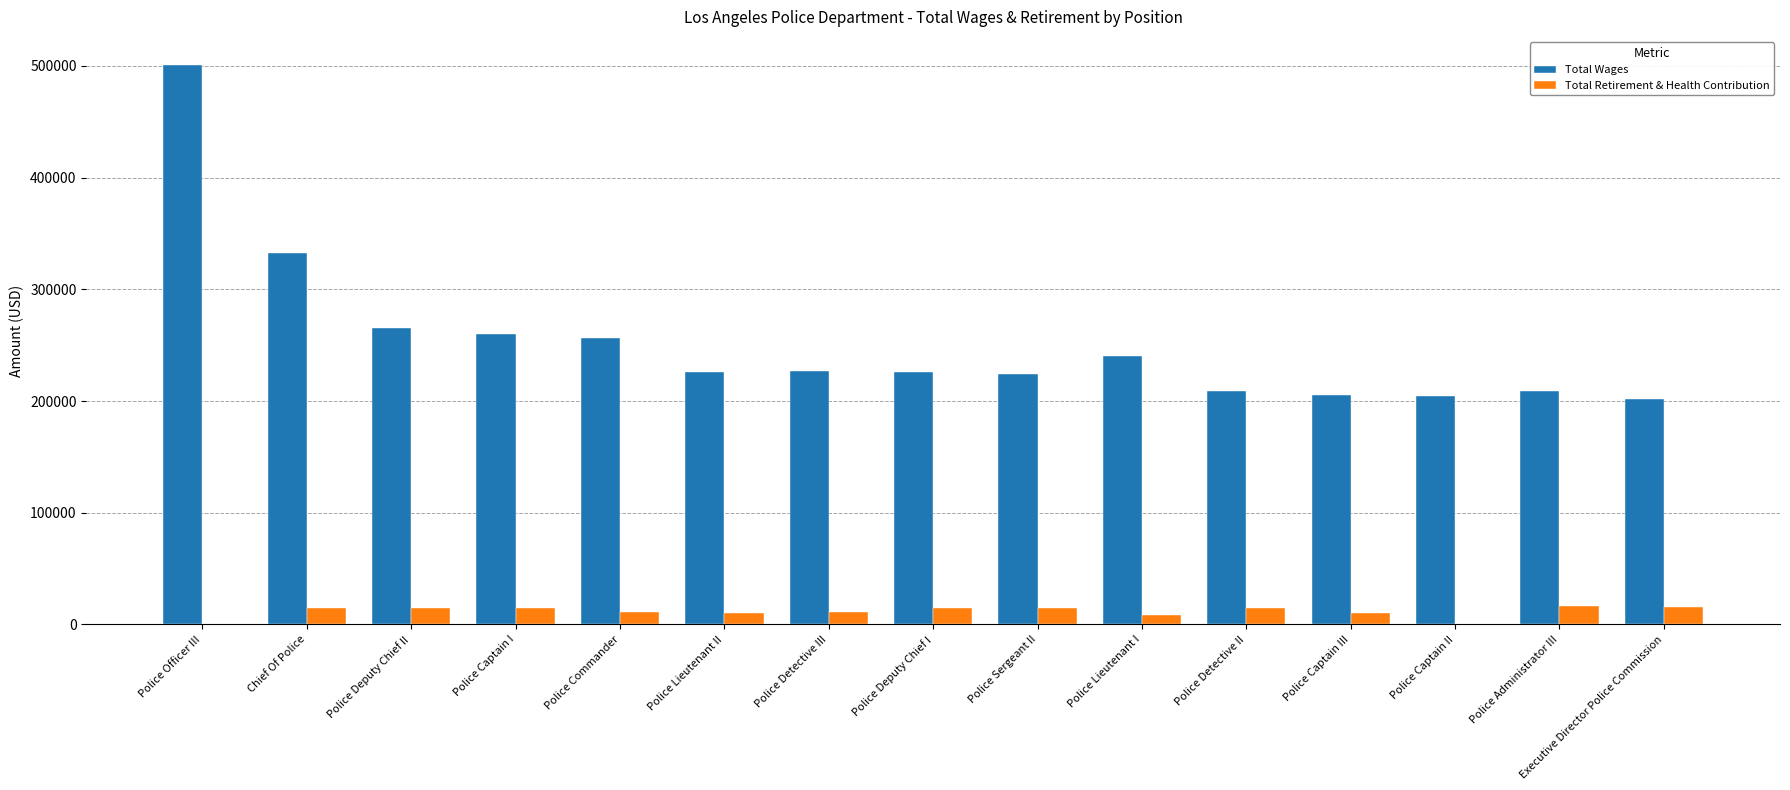

How many groups of bars are there?

15